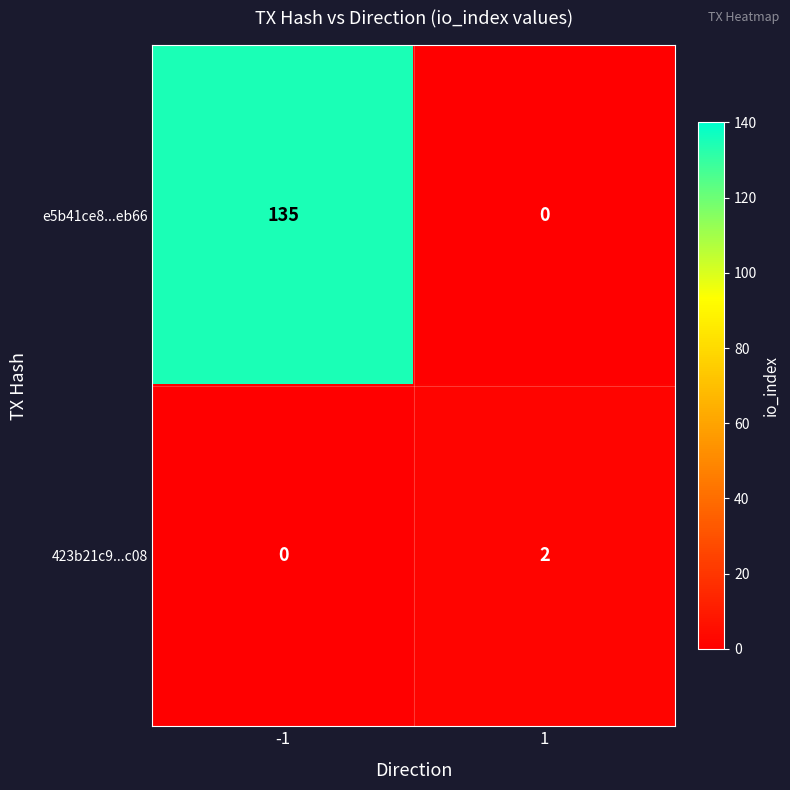

Is the value of 423b21c9...c08 at -1 greater than the value of e5b41ce8...eb66 at -1?

No